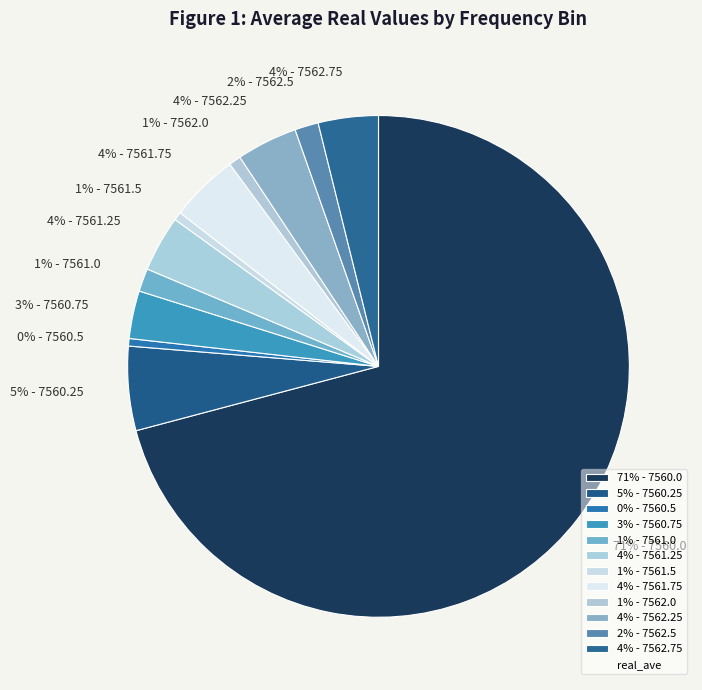

Is there any slice that represents more than half of the pie?

Yes